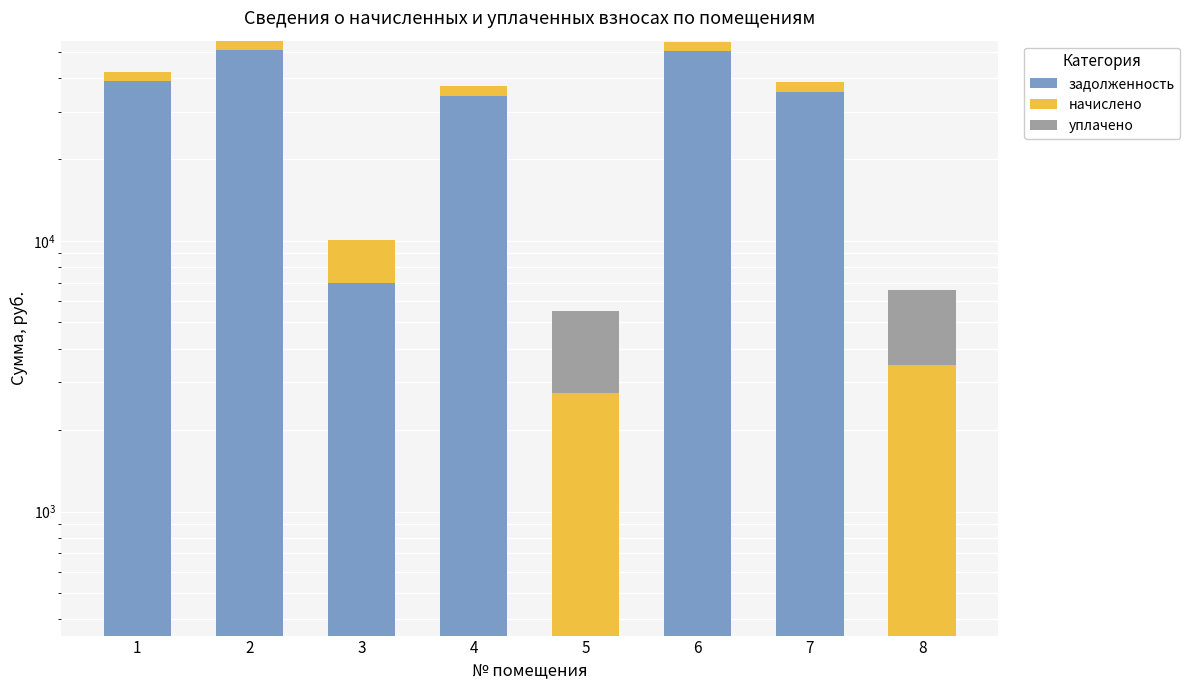

Rank the series by their maximum value, from lowest to highest.

уплачено, начислено, задолженность